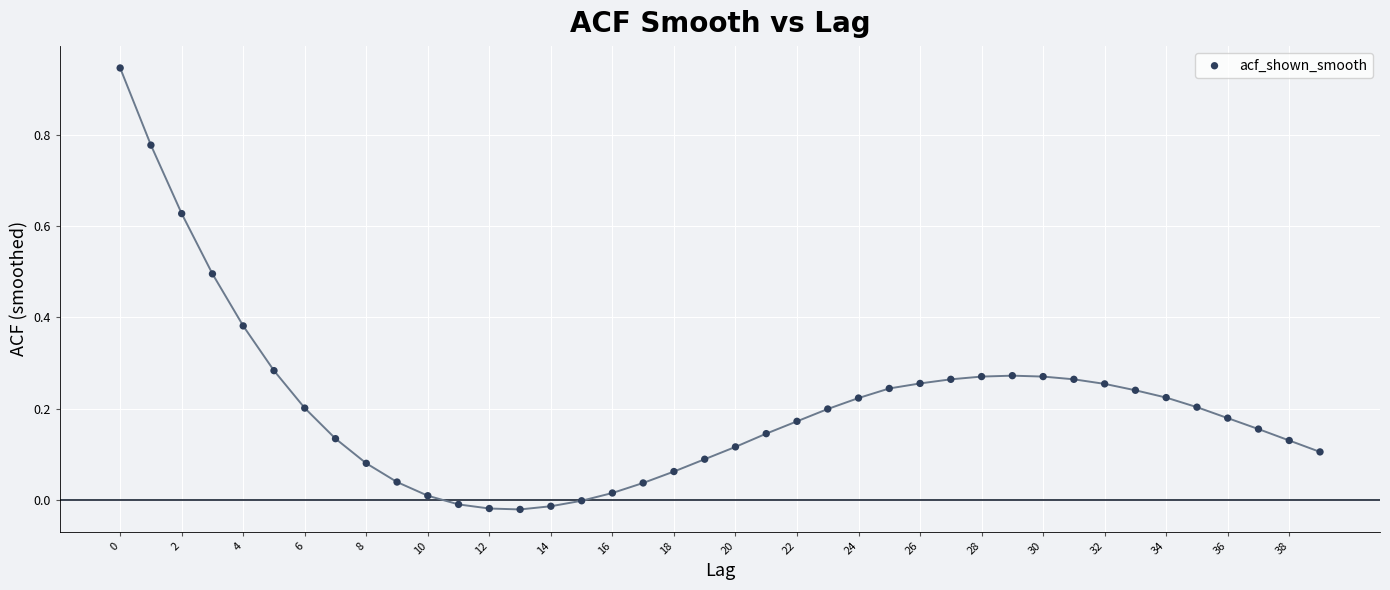

What is the range of Y values (max minus min)?

1.0